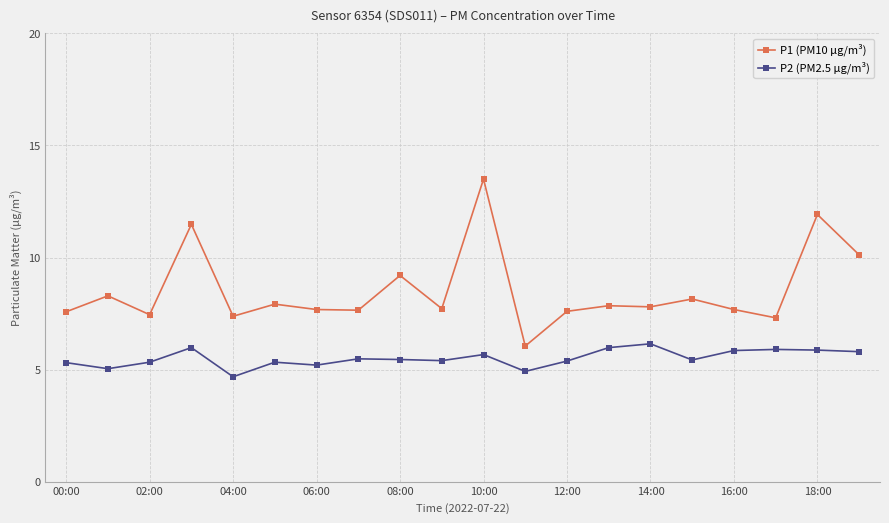

Rank the series by their maximum value, from lowest to highest.

P2 (PM2.5 µg/m³), P1 (PM10 µg/m³)